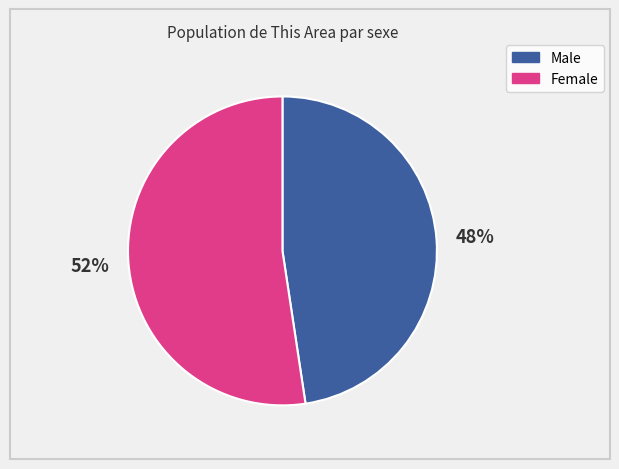

Rank the categories by value from highest to lowest.

Female, Male